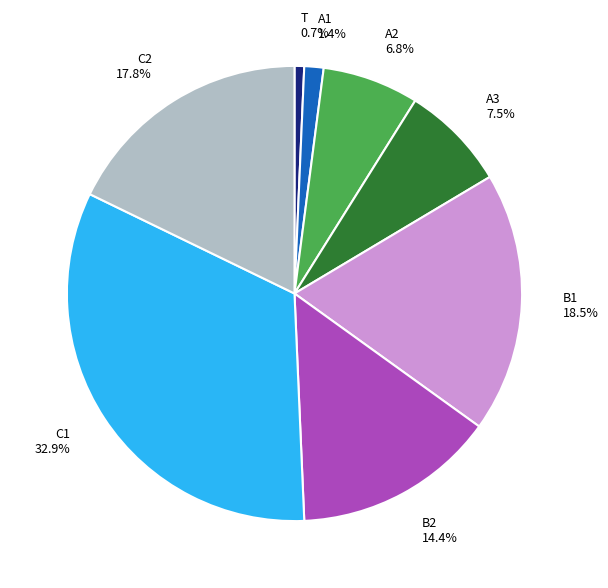

How many segments does this pie chart have?

8